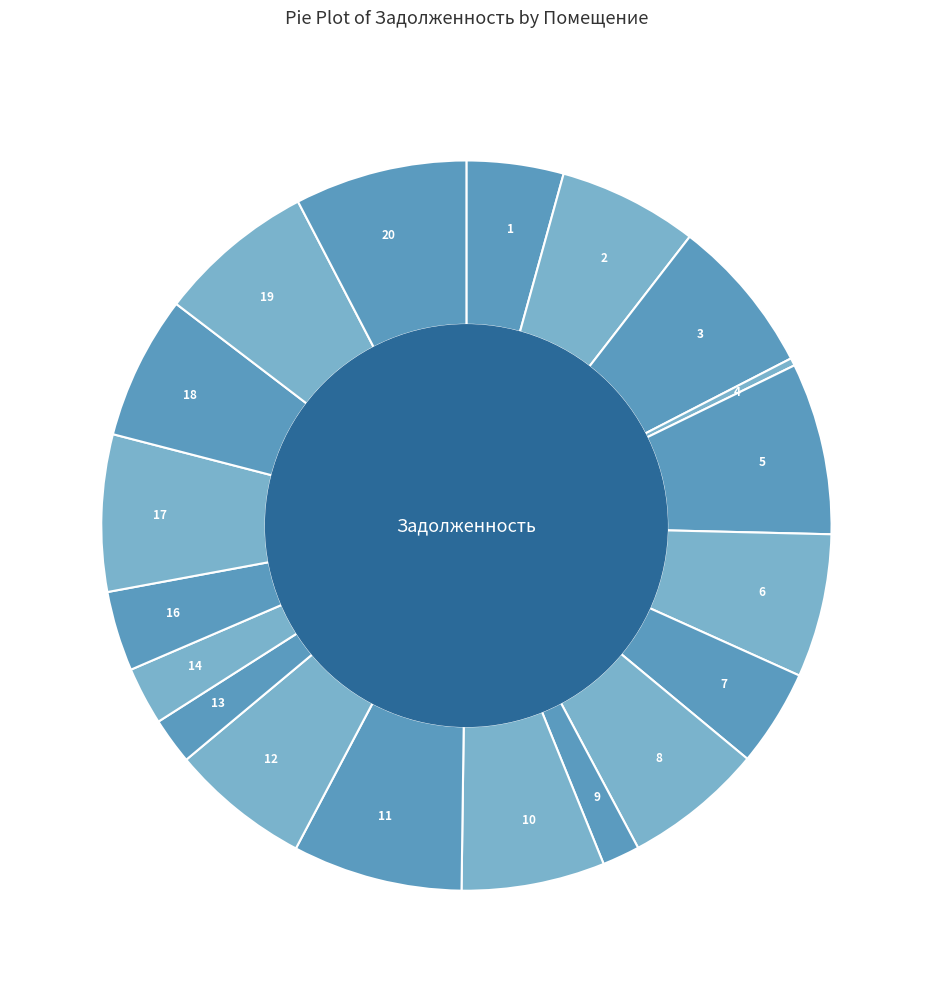

What is the ratio of the value at 1 to the value at 14?

1.7